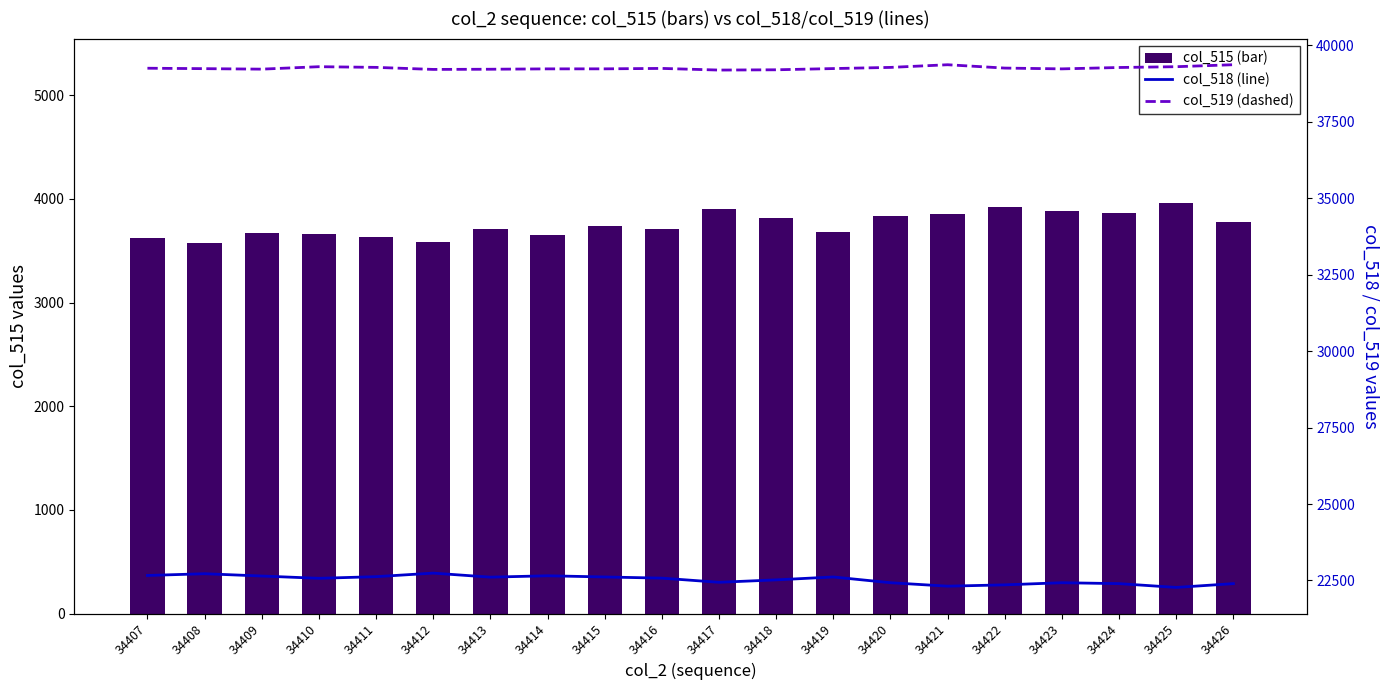

True or false: col_518 has a value of 15080 at 34414.

False